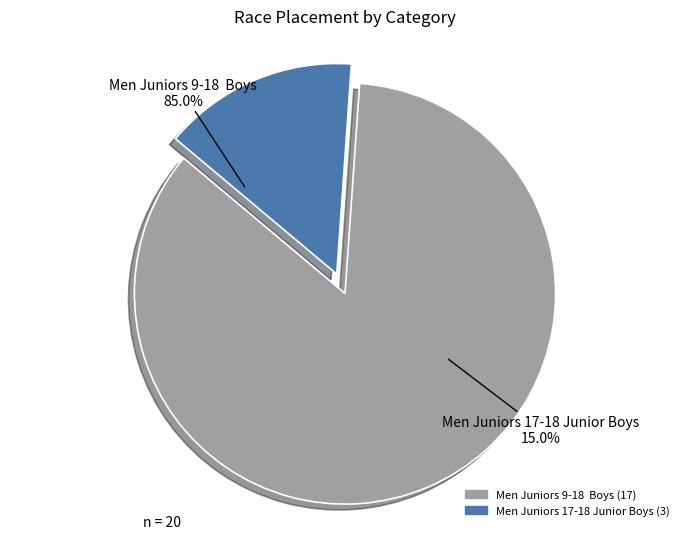

True or false: Men Juniors 17-18 Junior Boys accounts for 15% of the total.

True